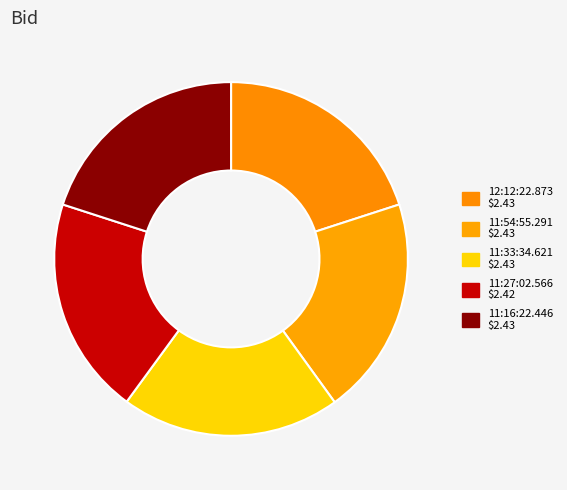

Count the number of slices in the pie.

5